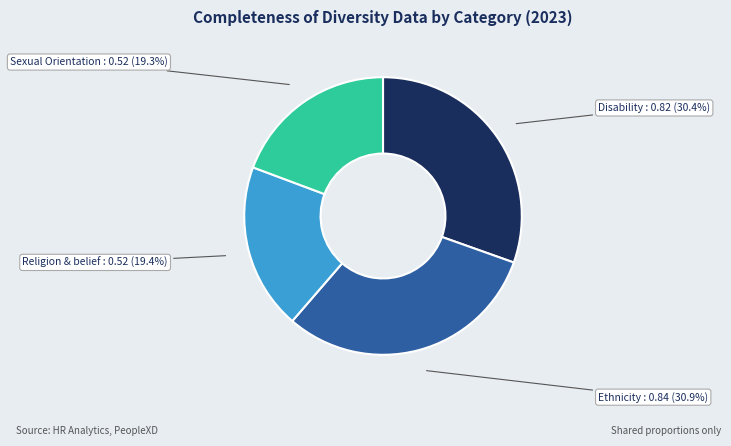

Is there a majority slice in this chart?

No